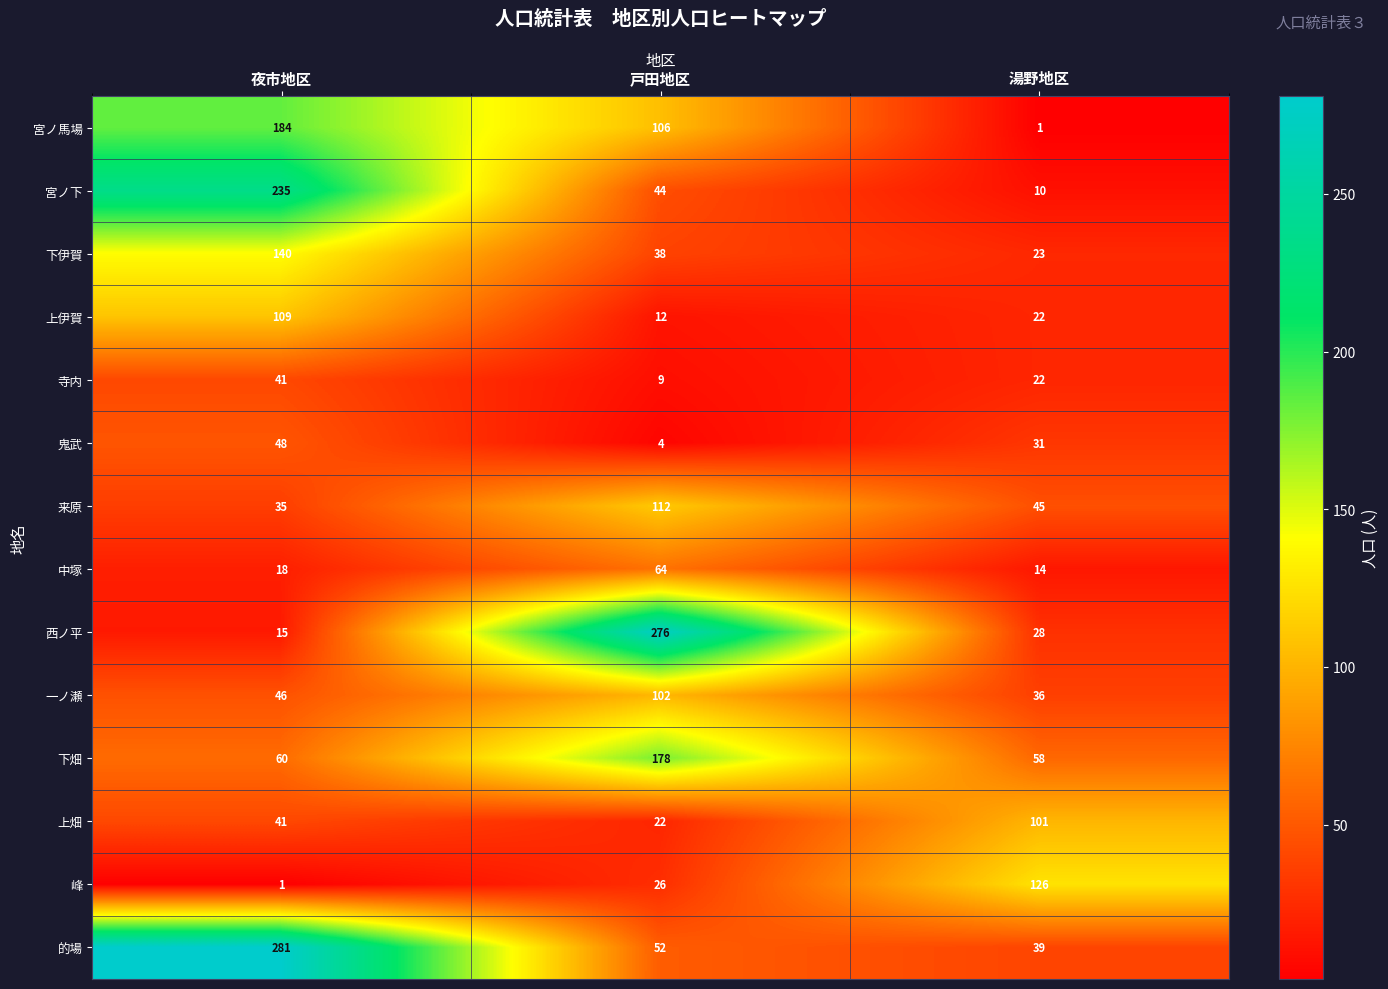

What is the maximum value shown in the chart?

281